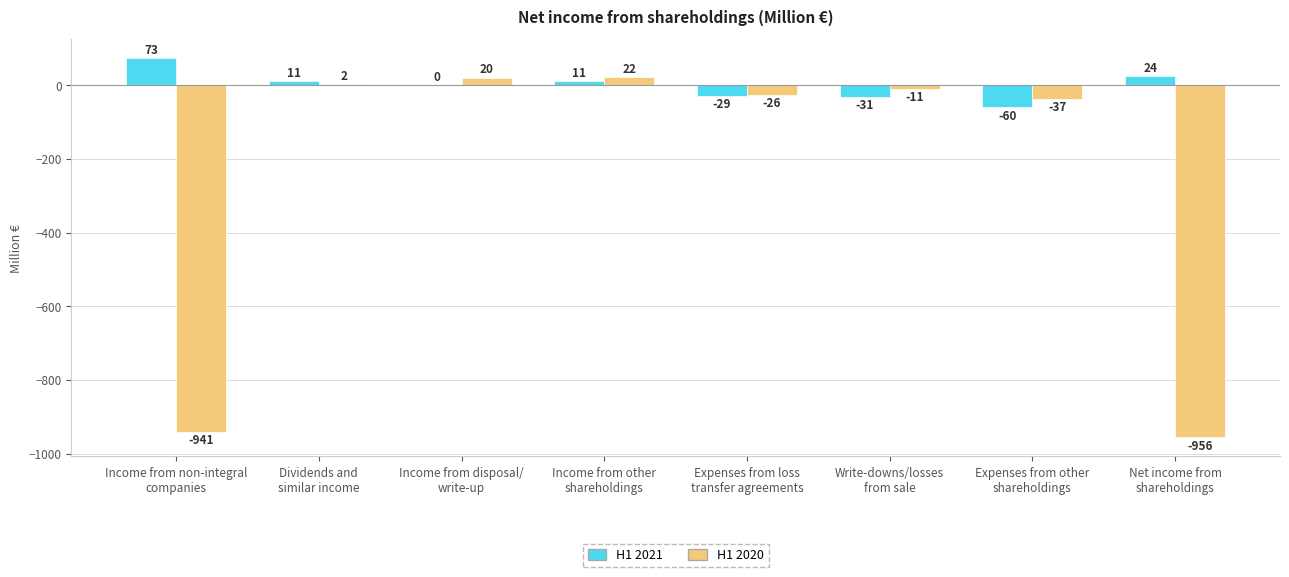

True or false: H1 2021 has a value of 73 at Income from non-integral
companies.

True